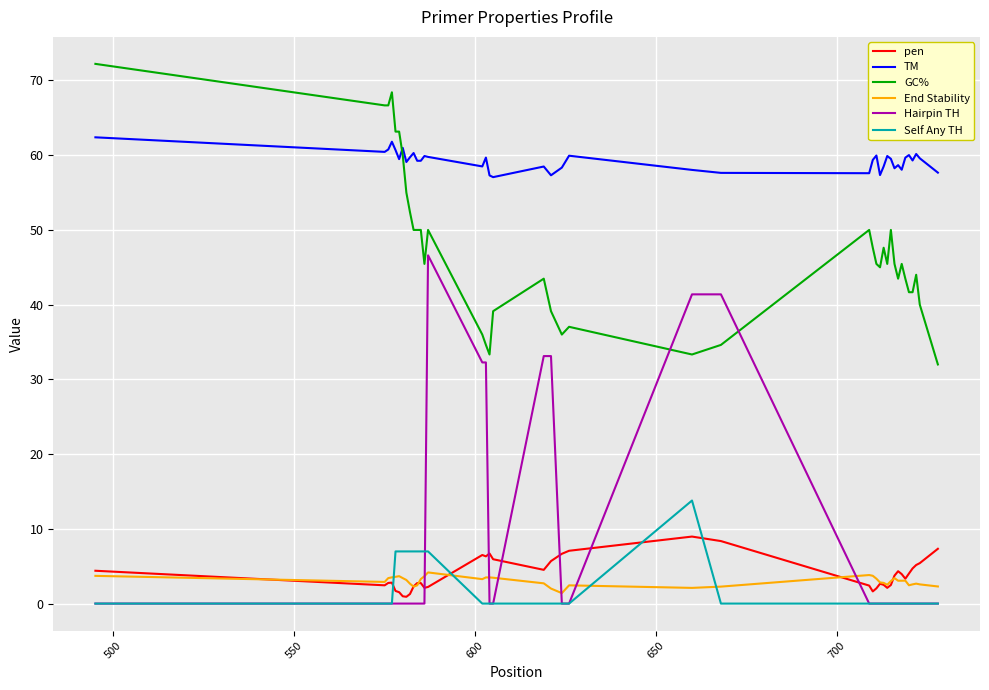

List the series in order of their peak value, highest first.

GC%, TM, Hairpin TH, Self Any TH, pen, End Stability